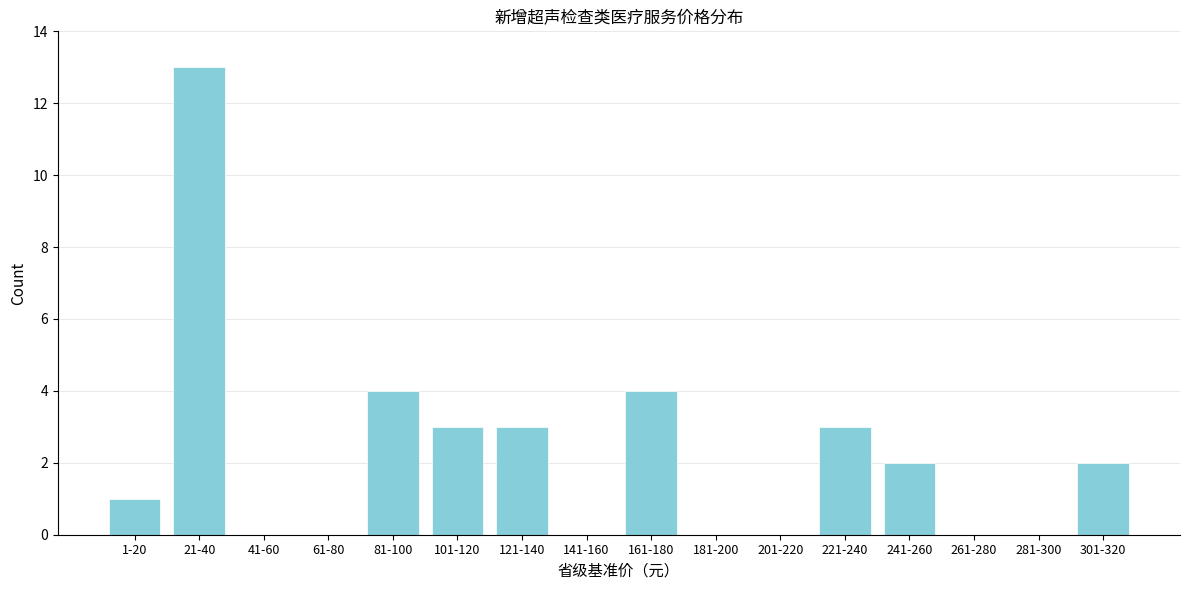

Reading left to right, transcribe all the data shown in this chart.

1-20=1	21-40=13	41-60=0	61-80=0	81-100=4	101-120=3	121-140=3	141-160=0	161-180=4	181-200=0	201-220=0	221-240=3	241-260=2	261-280=0	281-300=0	301-320=2